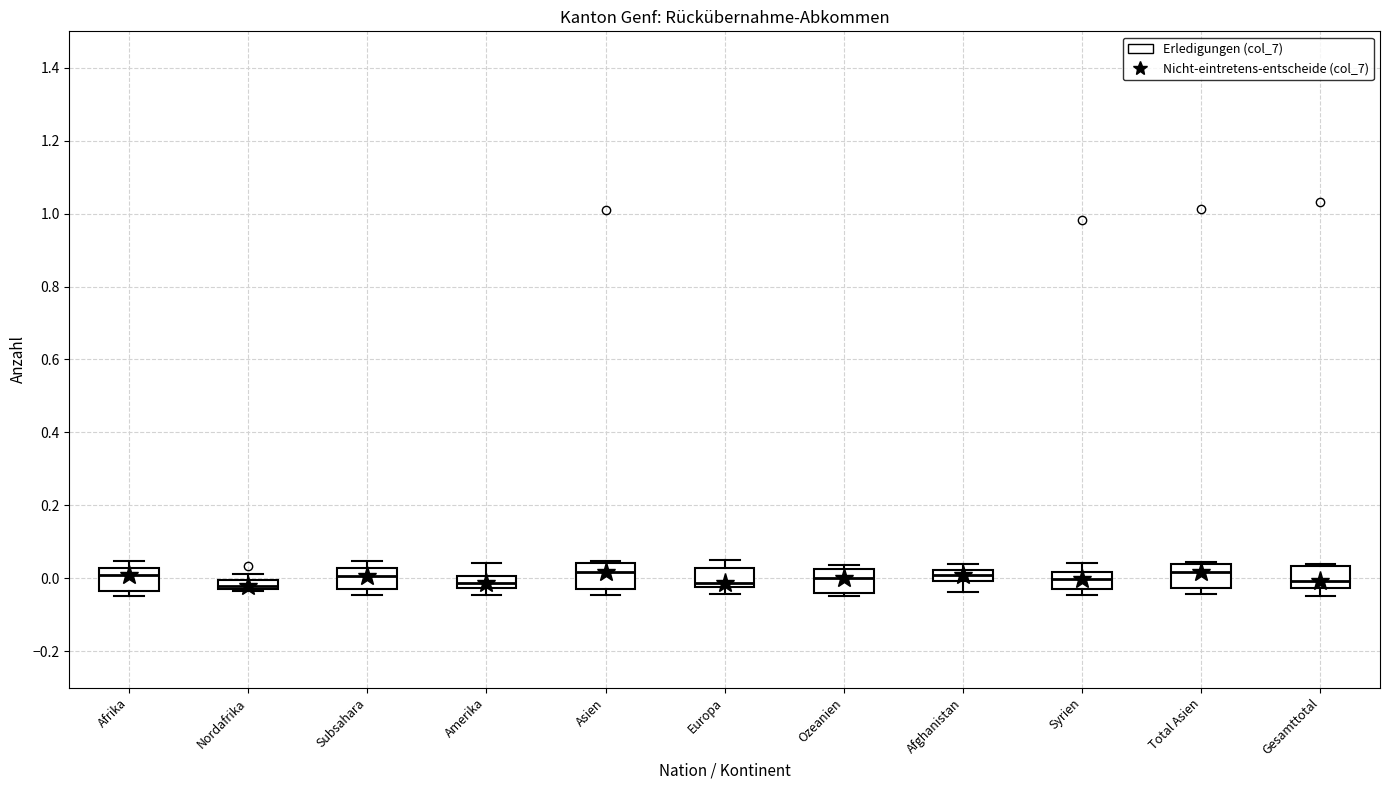

Where does the median line of the box for Asien sit on the y-axis? The values are not printed on the chart, so give them approximately, as read against the axis.

0.02